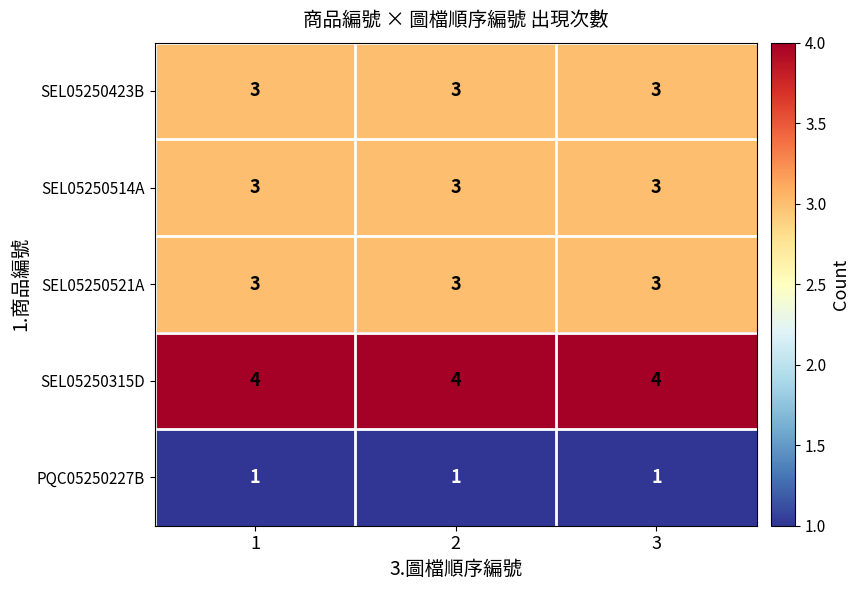

Is it true that SEL05250423B equals 3 at 3?

True